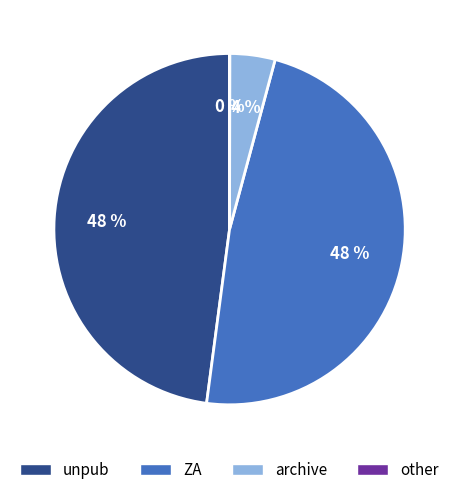

To the nearest percent, what portion does archive represent?

4%